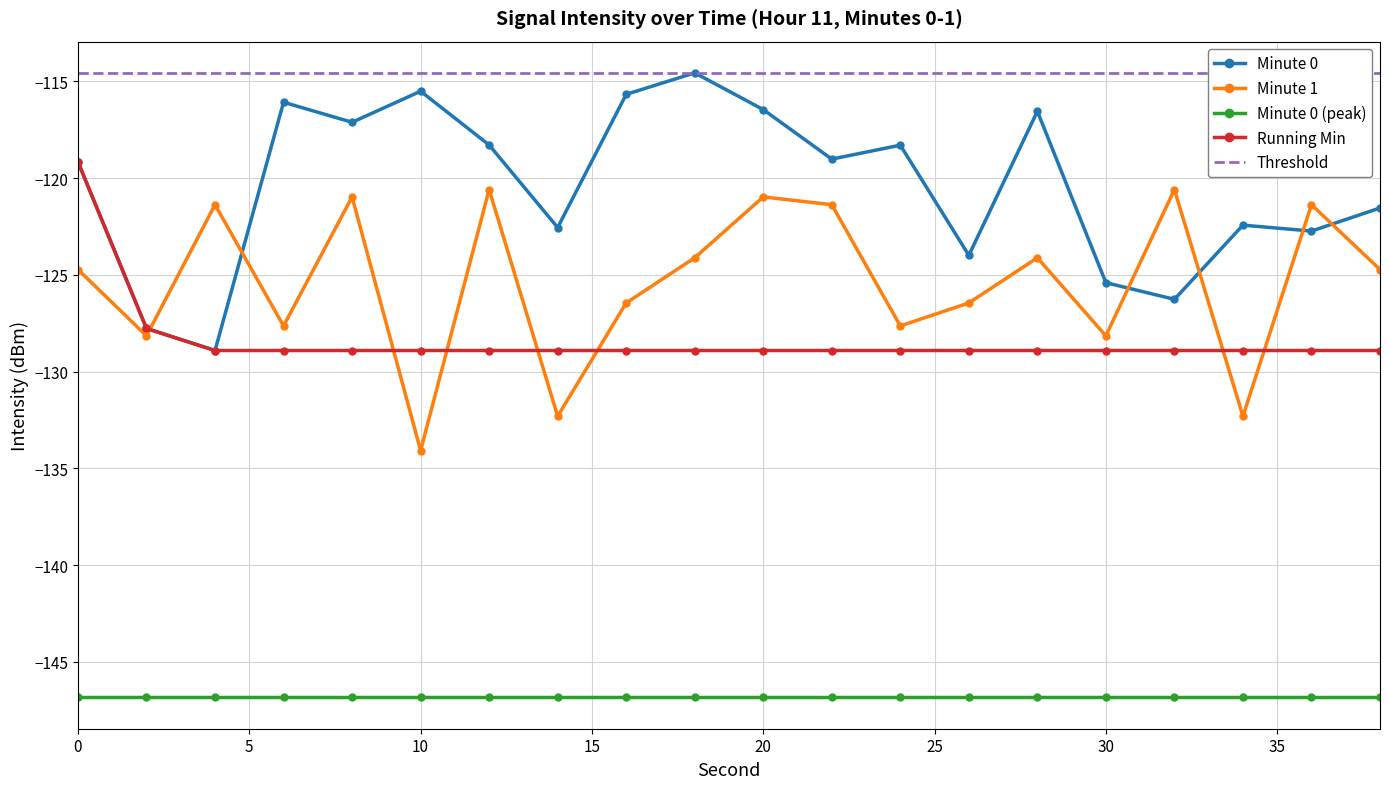

True or false: Minute 1 and Minute 0 (peak) cross at least once.

False